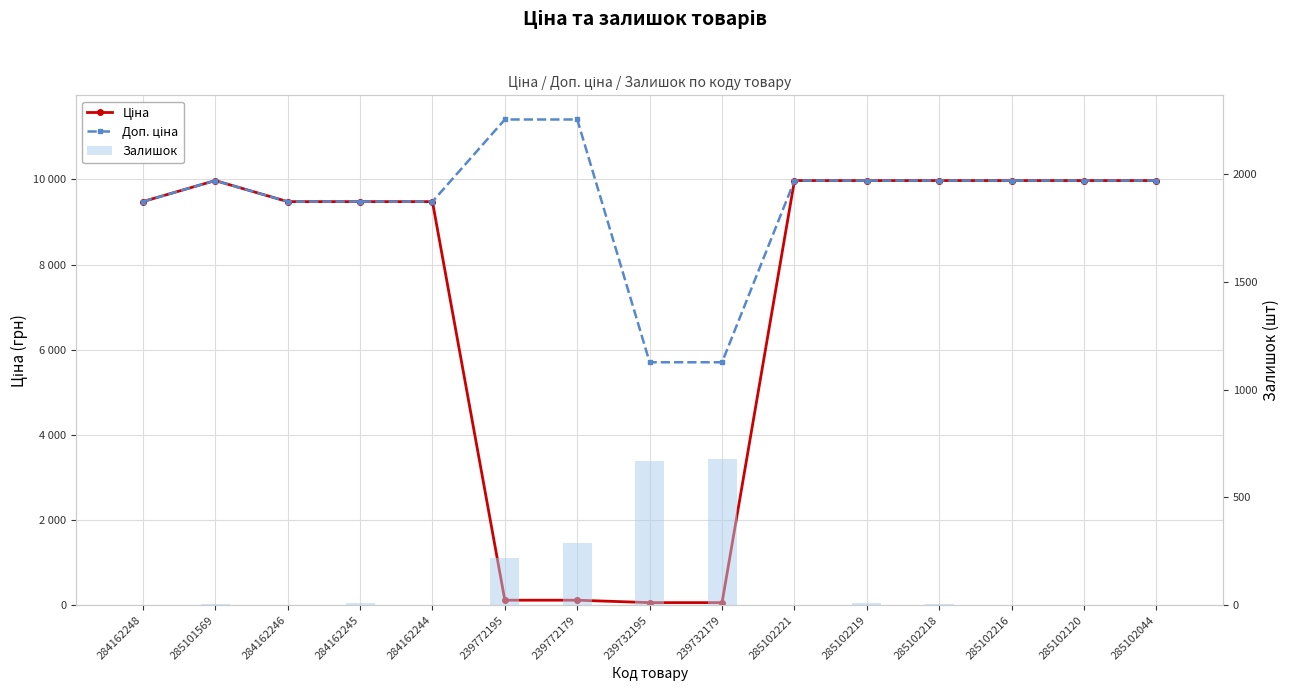

List the series in order of their peak value, lowest first.

Залишок, Ціна, Доп. ціна